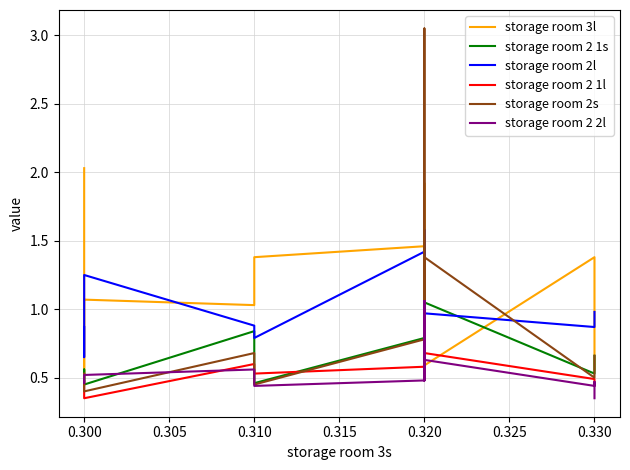

Reading left to right, extract all data points from this chart.

storage room 3l: 2.0	2.0	0.5	1.1	1.0	1.4	1.5	1.5	1.5	1.6	1.6	1.9	0.5	0.7	0.6	1.4	1.4	1.4	1.3	0.6
storage room 2 1s: 0.5	0.5	0.6	0.5	0.8	0.5	0.8	0.8	0.8	1.4	0.8	1.3	0.7	1.0	1.1	0.5	0.5	0.5	0.5	0.7
storage room 2l: 0.9	0.8	0.7	1.2	0.9	0.8	1.4	0.9	0.9	0.9	0.9	1.2	0.8	1.6	1.0	0.9	0.9	0.9	0.9	1.0
storage room 2 1l: 0.5	0.5	0.4	0.3	0.6	0.5	0.6	0.6	0.6	1.1	0.6	0.9	0.8	0.8	0.7	0.5	0.5	0.5	0.5	0.4
storage room 2s: 0.5	0.5	0.5	0.4	0.7	0.5	0.8	3.0	3.0	2.5	2.5	0.6	0.8	1.1	1.4	0.5	0.5	0.5	0.5	0.7
storage room 2 2l: 0.5	0.5	0.5	0.5	0.6	0.4	0.5	0.9	0.5	1.1	0.5	0.8	0.5	1.1	0.6	0.4	0.4	0.4	0.5	0.3